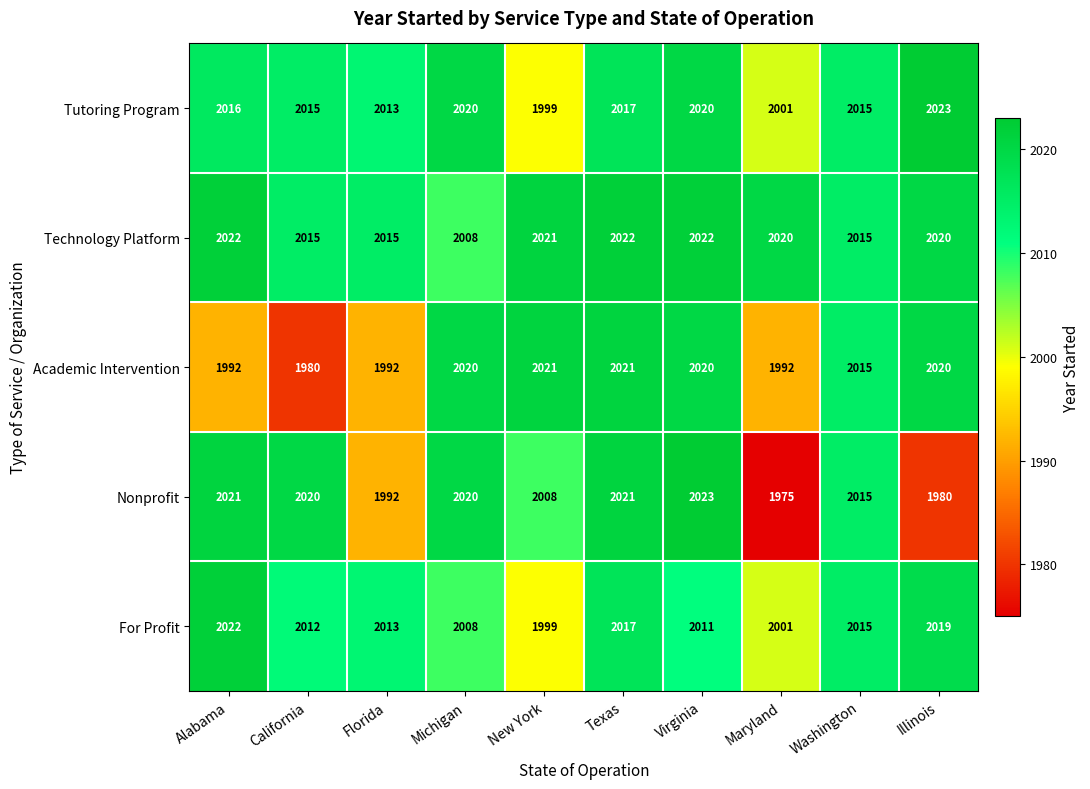

What is the difference between the maximum and minimum values in the Technology Platform series?

14